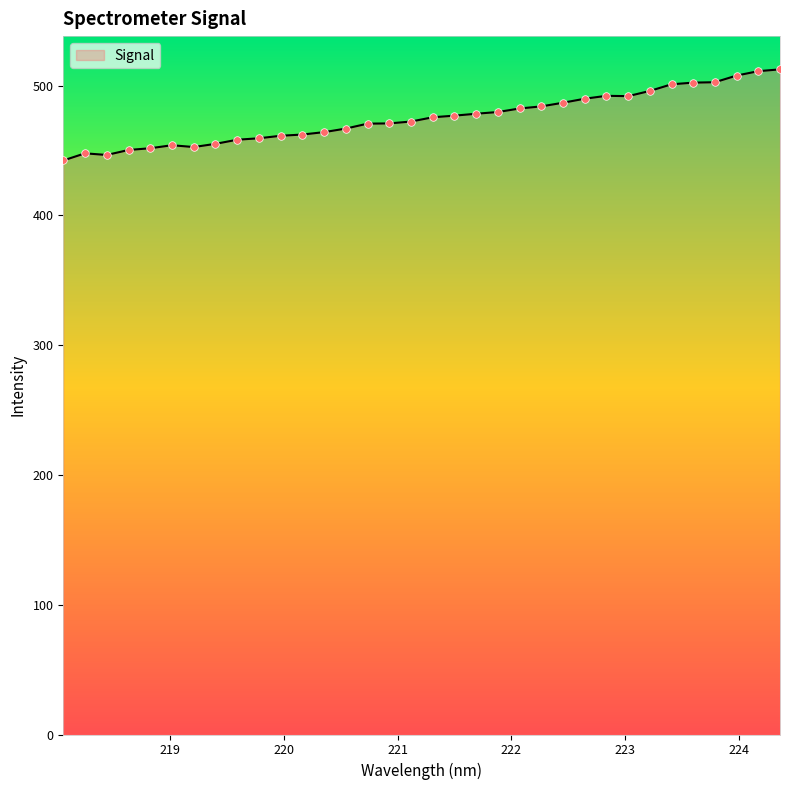

What is the maximum value shown in the chart?

512.4